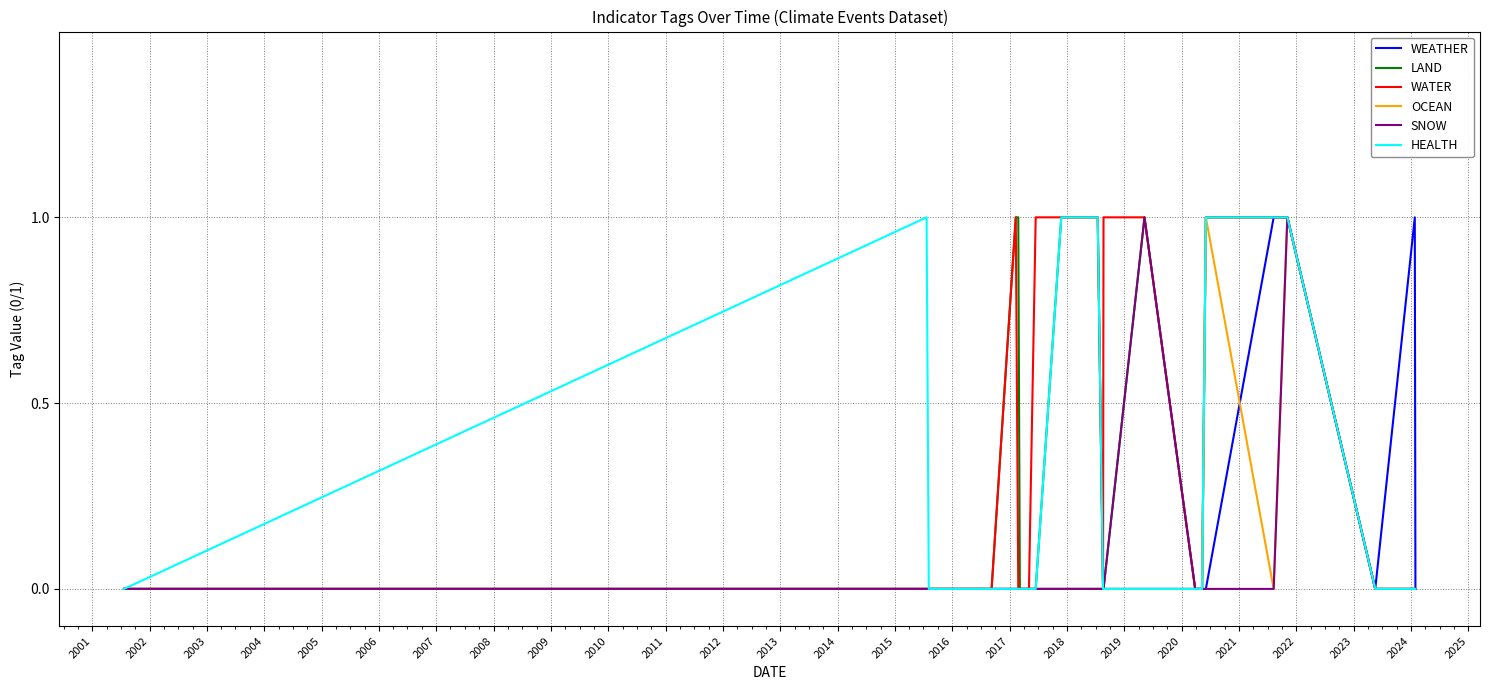

True or false: WATER and SNOW cross at least once.

False